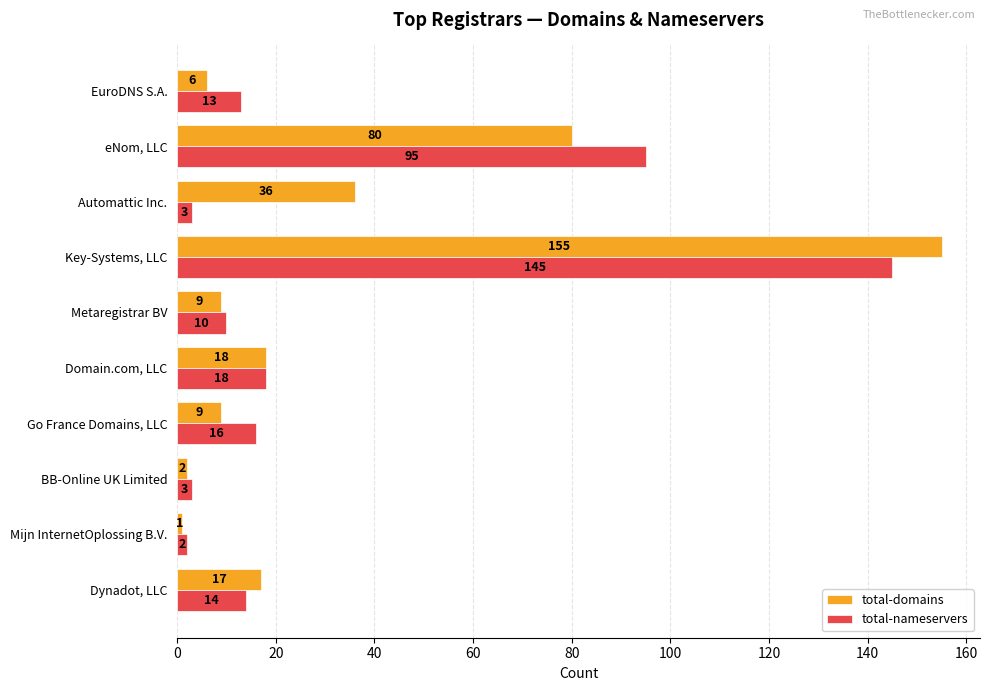

At which category is the sum across all series the highest?

Key-Systems, LLC